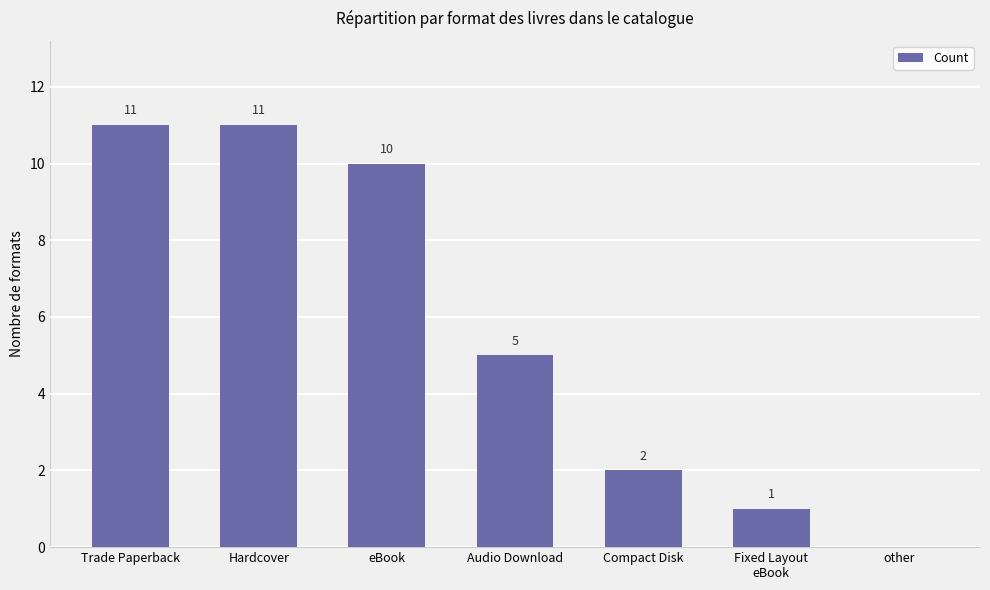

How many data points does each series have?

7